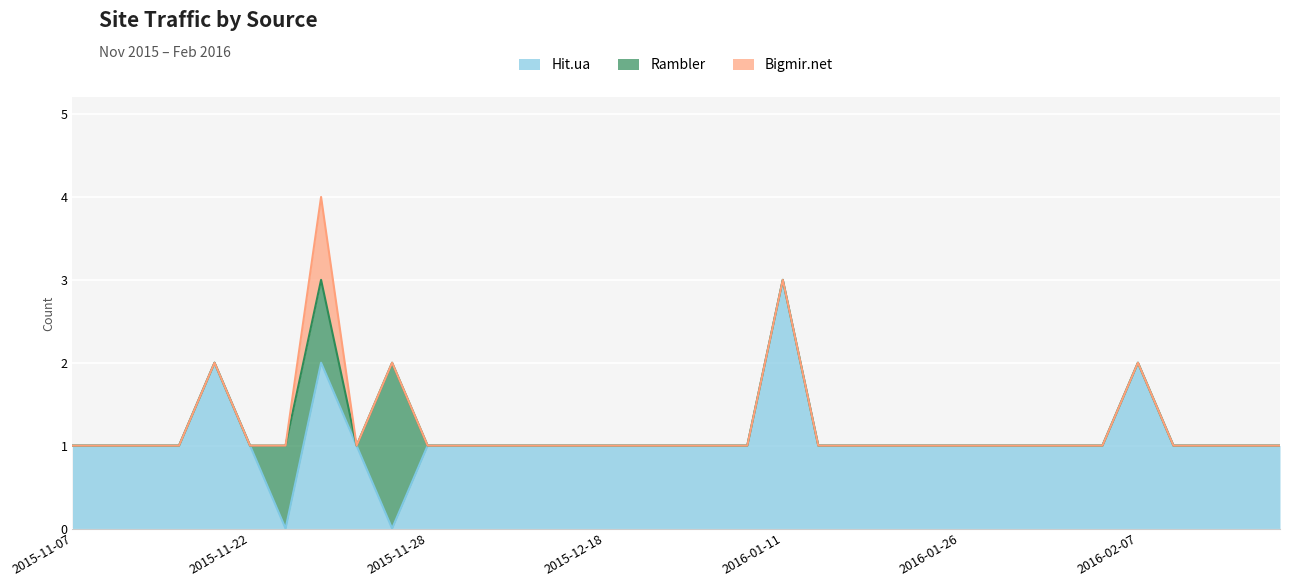

What is the label of the 8th point from the left?

2015-11-25